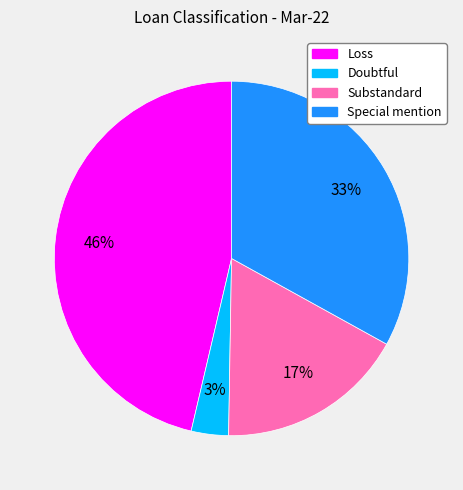

The Substandard slice represents 17% of the pie. True or false?

True